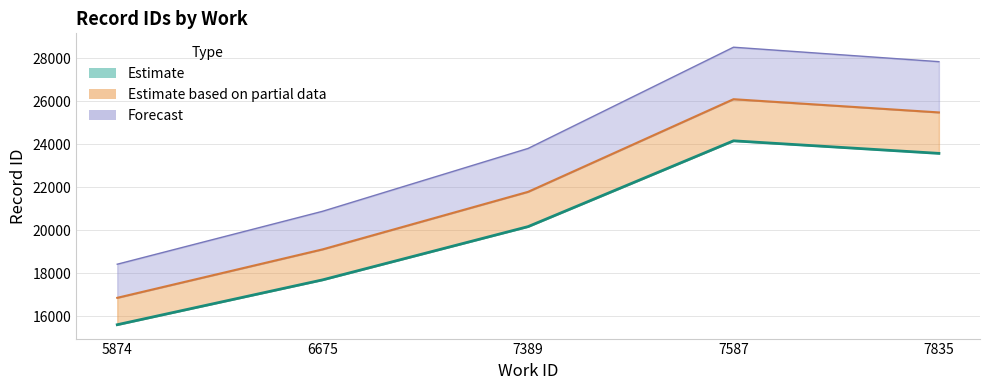

Is it true that the value at 7835 is 6552?

False